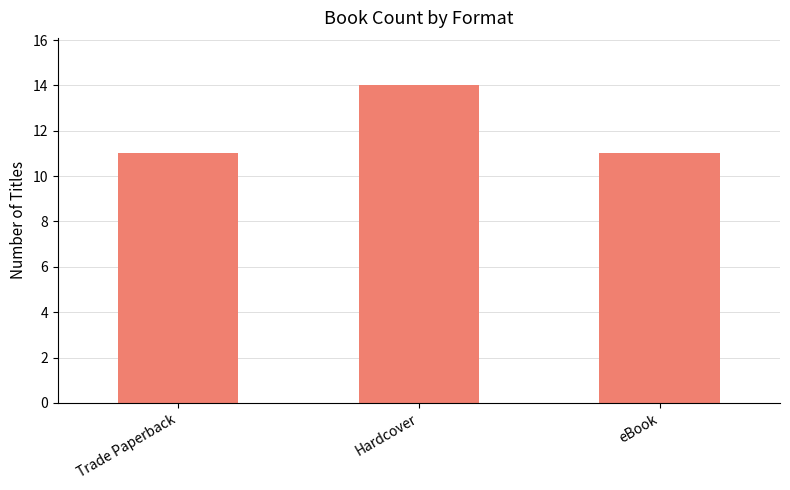

How many bars are there in total?

3